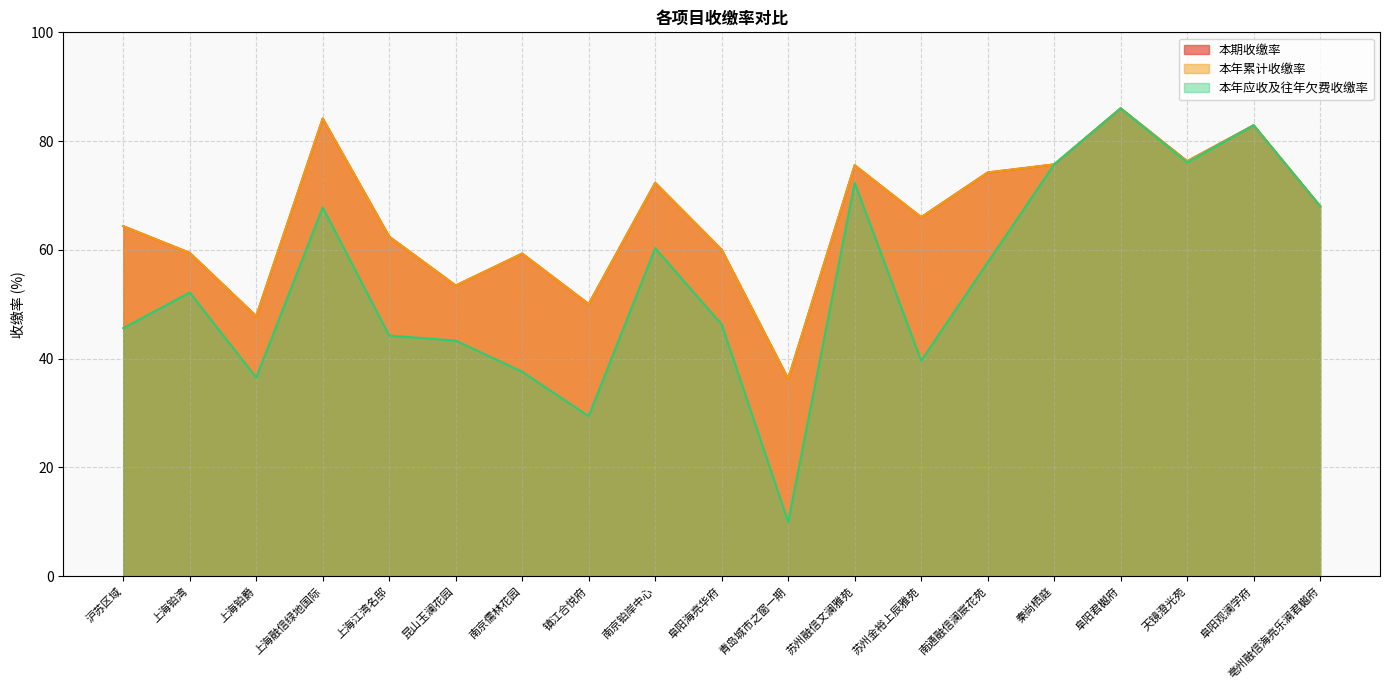

What position from the left is 青岛城市之窗一期?

11